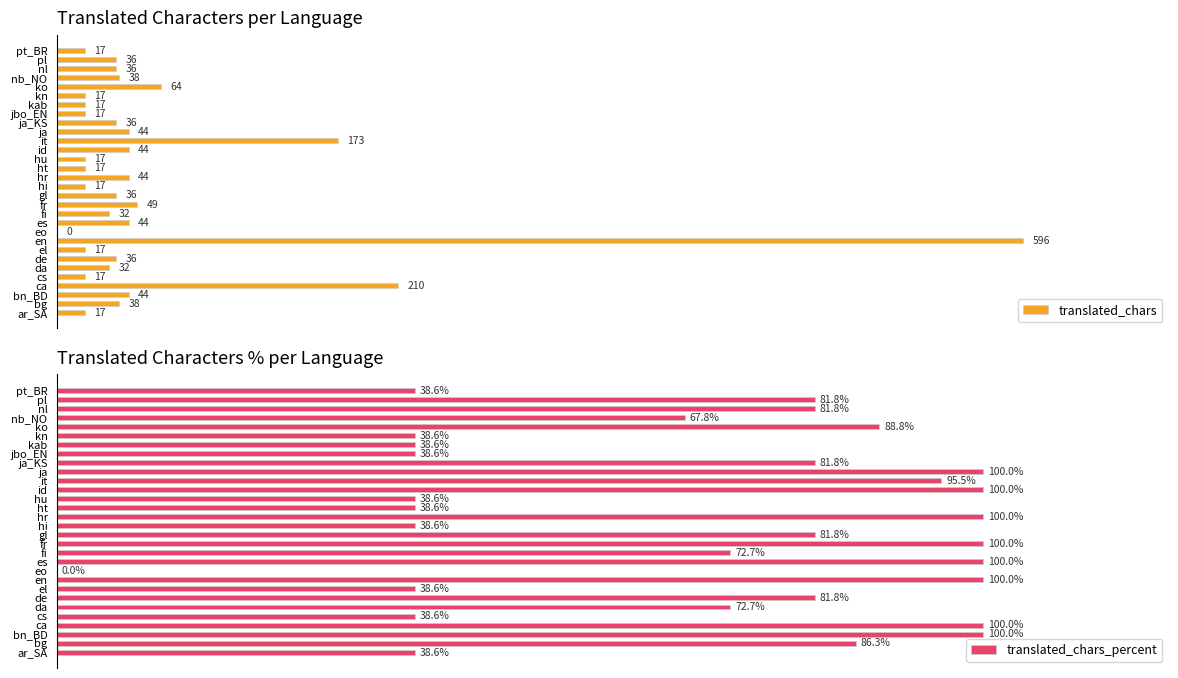

Rank the categories by translated_chars value from lowest to highest.

9, 0, 4, 7, 14, 16, 17, 22, 23, 24, 29, 5, 11, 6, 13, 21, 27, 28, 1, 26, 2, 10, 15, 18, 20, 12, 25, 19, 3, 8